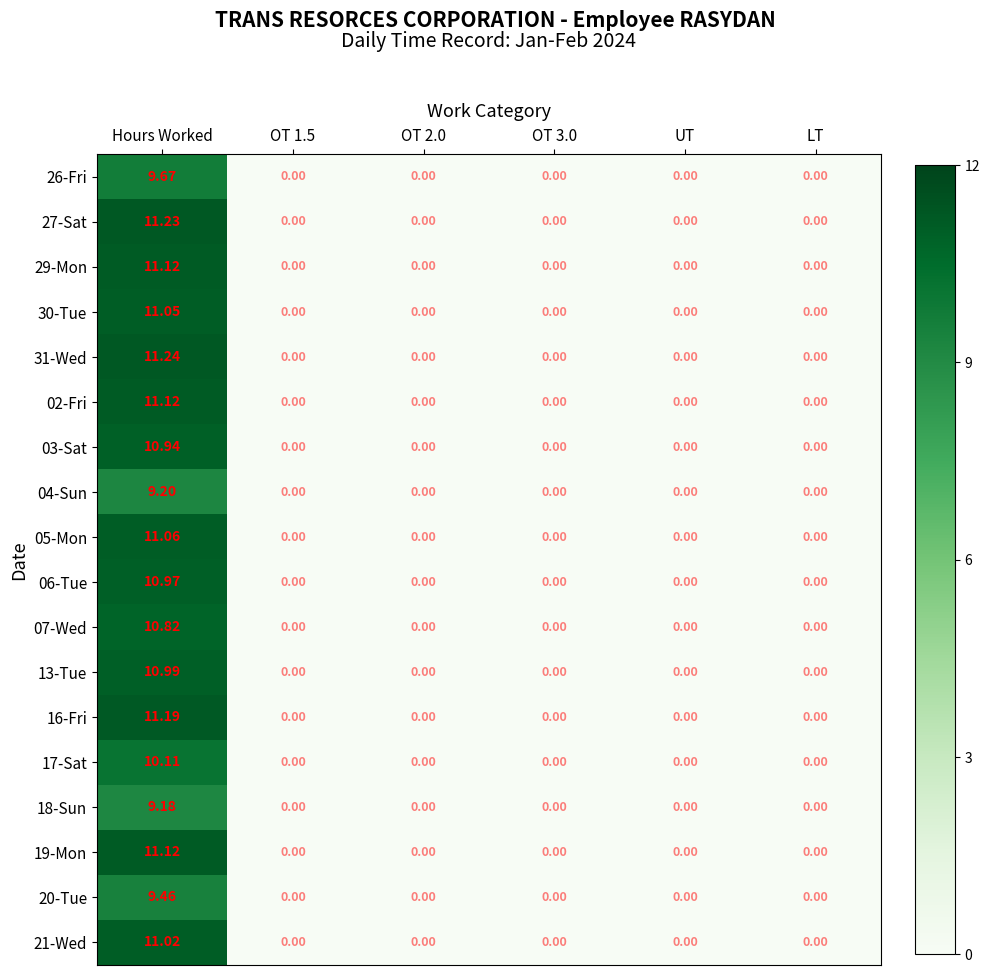

At which category is the sum across all series the highest?

Hours Worked